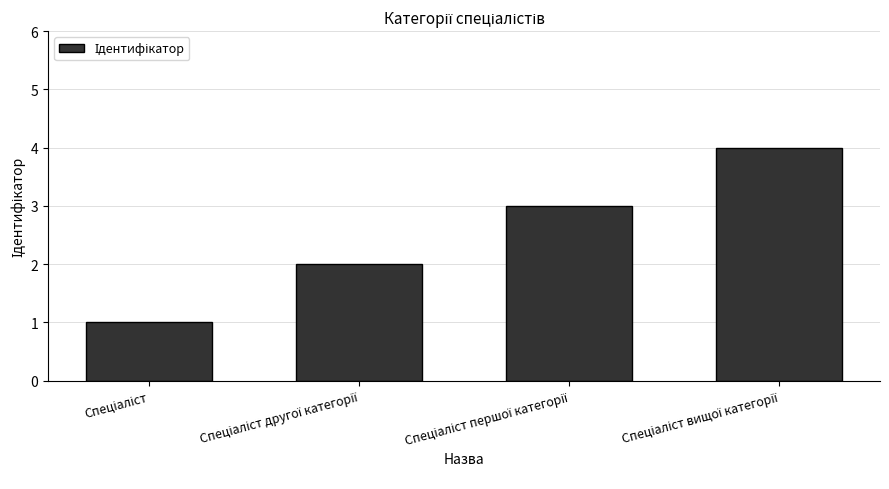

What is the greatest value displayed?

4